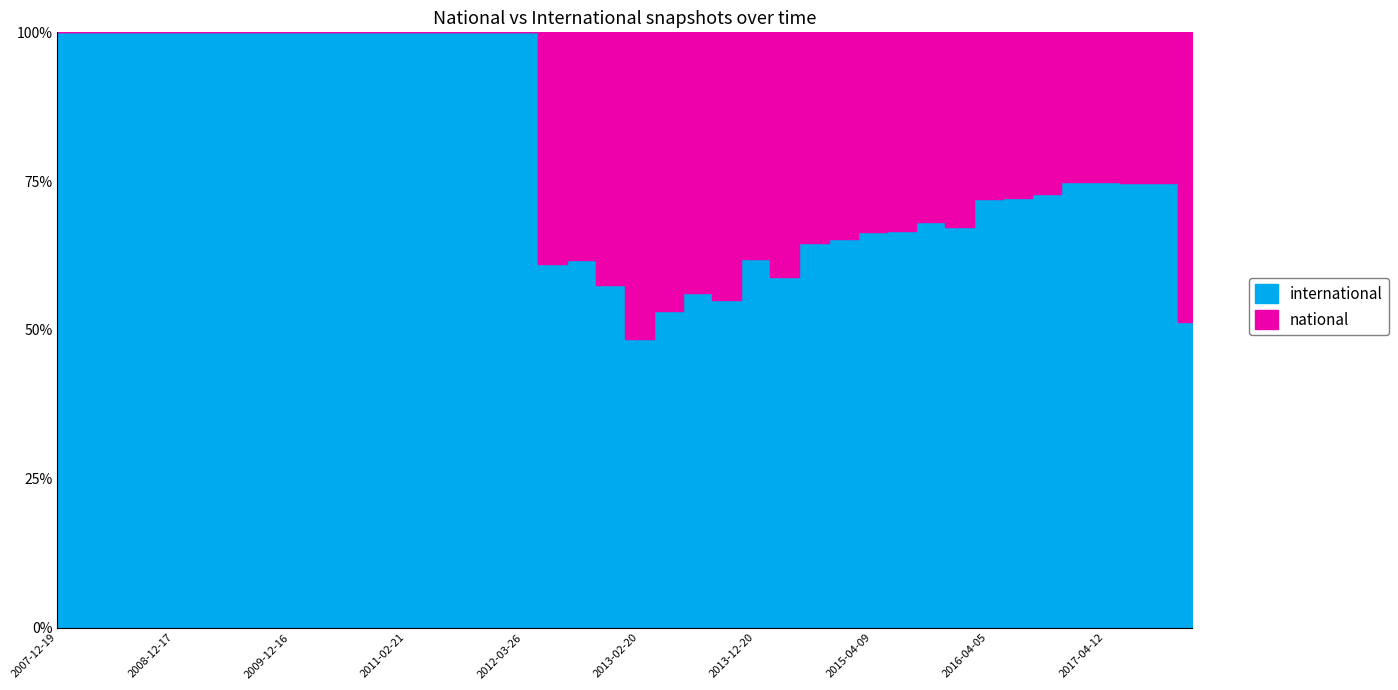

Which series has the largest total across all categories?

international